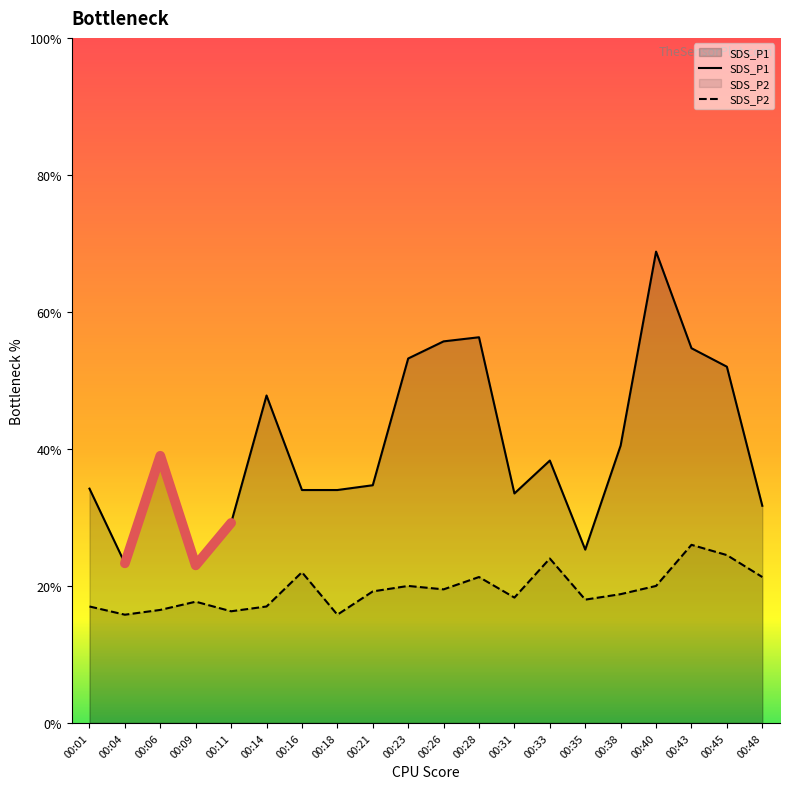

At which category does the chart reach its peak across all series?

00:40